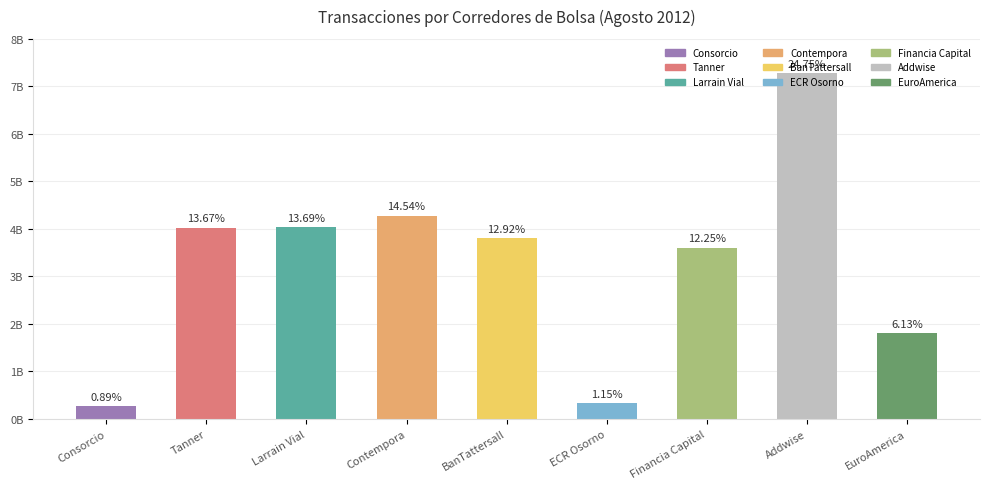

Does the chart contain any negative values?

No